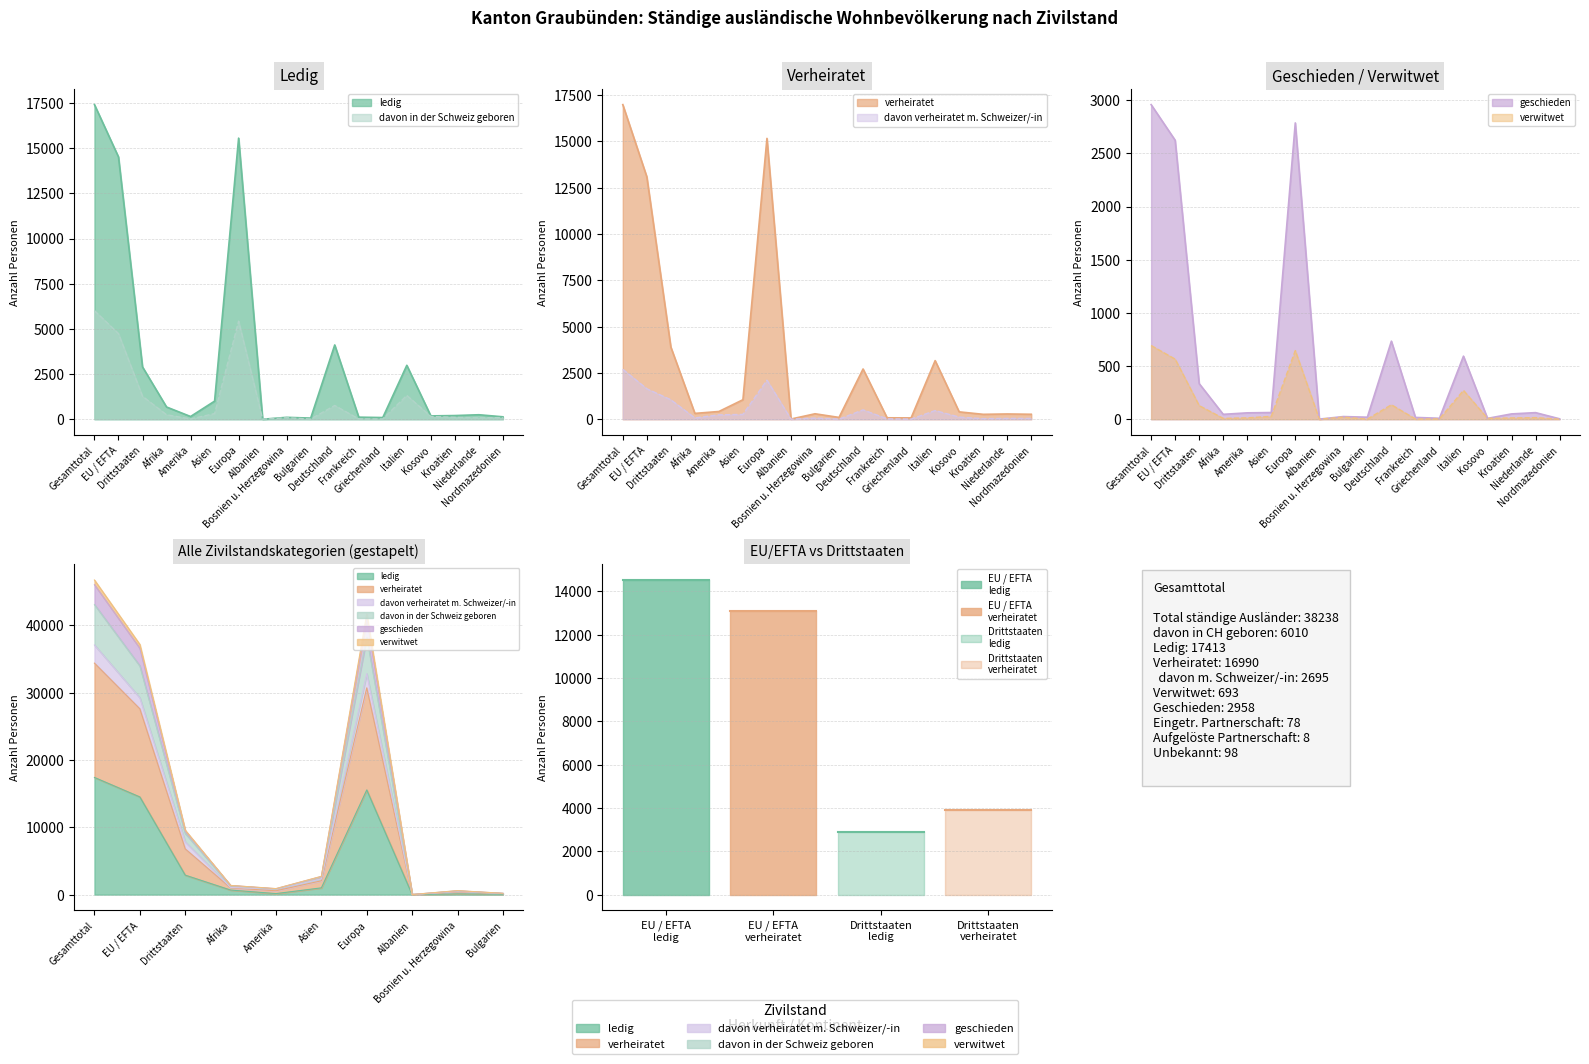

Reading left to right, what are all the values shown in this chart?

ledig: Gesamttotal=17413	EU / EFTA=14518	Drittstaaten=2895	Afrika=677	Amerika=151	Asien=1002	Europa=15559	Albanien=0	Bosnien u. Herzegowina=105	Bulgarien=62	Deutschland=4111	Frankreich=114	Griechenland=93	Italien=2984	Kosovo=185	Kroatien=203	Niederlande=248	Nordmazedonien=134
verheiratet: Gesamttotal=16990	EU / EFTA=13092	Drittstaaten=3898	Afrika=315	Amerika=418	Asien=1053	Europa=15167	Albanien=10	Bosnien u. Herzegowina=294	Bulgarien=98	Deutschland=2713	Frankreich=77	Griechenland=73	Italien=3165	Kosovo=398	Kroatien=265	Niederlande=284	Nordmazedonien=268
davon in der Schweiz geboren: Gesamttotal=6010	EU / EFTA=4739	Drittstaaten=1271	Afrika=249	Amerika=14	Asien=312	Europa=5429	Albanien=0	Bosnien u. Herzegowina=83	Bulgarien=9	Deutschland=762	Frankreich=17	Griechenland=16	Italien=1319	Kosovo=153	Kroatien=105	Niederlande=78	Nordmazedonien=90
geschieden: Gesamttotal=2958	EU / EFTA=2623	Drittstaaten=335	Afrika=46	Amerika=60	Asien=63	Europa=2786	Albanien=1	Bosnien u. Herzegowina=25	Bulgarien=19	Deutschland=734	Frankreich=17	Griechenland=9	Italien=593	Kosovo=8	Kroatien=50	Niederlande=62	Nordmazedonien=4
verwitwet: Gesamttotal=693	EU / EFTA=565	Drittstaaten=128	Afrika=8	Amerika=13	Asien=27	Europa=645	Albanien=0	Bosnien u. Herzegowina=20	Bulgarien=1	Deutschland=136	Frankreich=2	Griechenland=3	Italien=271	Kosovo=8	Kroatien=12	Niederlande=15	Nordmazedonien=0
davon verheiratet m. Schweizer/-in: Gesamttotal=2695	EU / EFTA=1645	Drittstaaten=1050	Afrika=70	Amerika=237	Asien=261	Europa=2110	Albanien=3	Bosnien u. Herzegowina=64	Bulgarien=5	Deutschland=507	Frankreich=21	Griechenland=7	Italien=469	Kosovo=117	Kroatien=31	Niederlande=45	Nordmazedonien=44